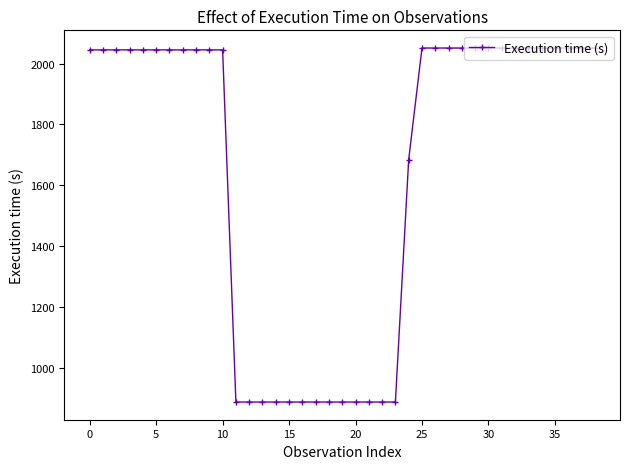

What is the minimum value shown in the chart?

887